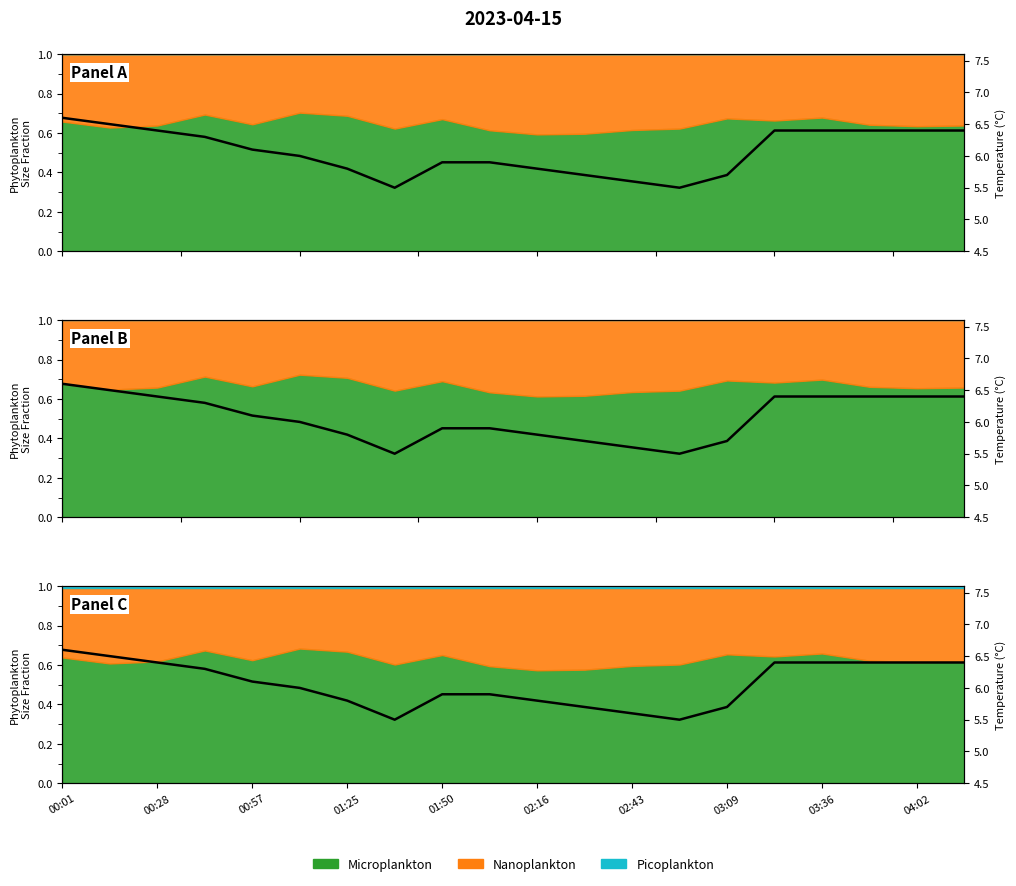

At which category does the chart reach its minimum across all series?

03:09